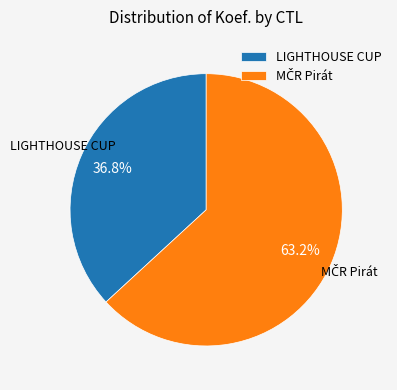

How much of the chart is everything except LIGHTHOUSE CUP?

63.2%